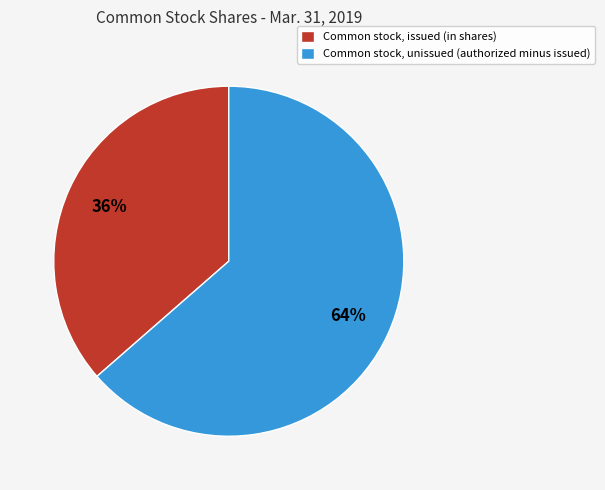

What is the largest slice in the pie chart?

Common stock, unissued (authorized minus issued)